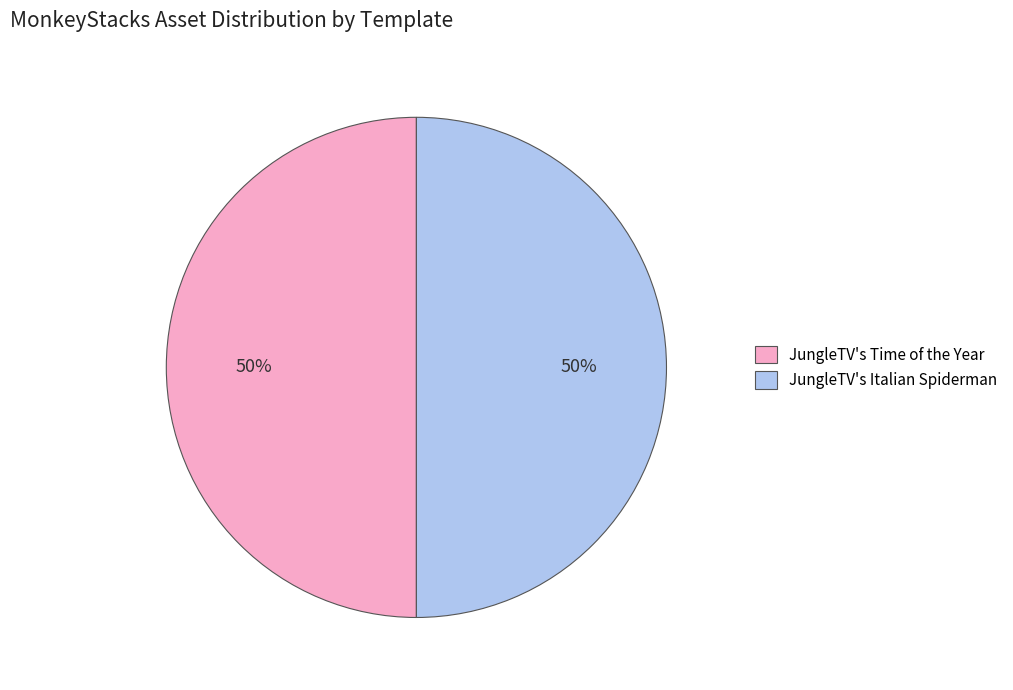

Approximately how many times larger is the value at JungleTV's Italian Spiderman compared to JungleTV's Time of the Year?

1.0